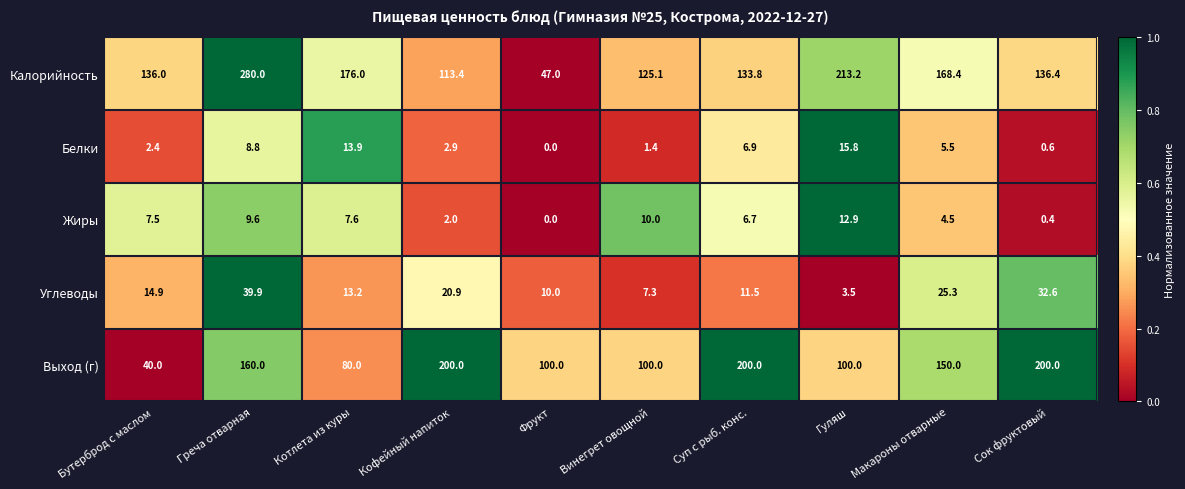

Where does the Углеводы series first go above 14?

Бутерброд с маслом